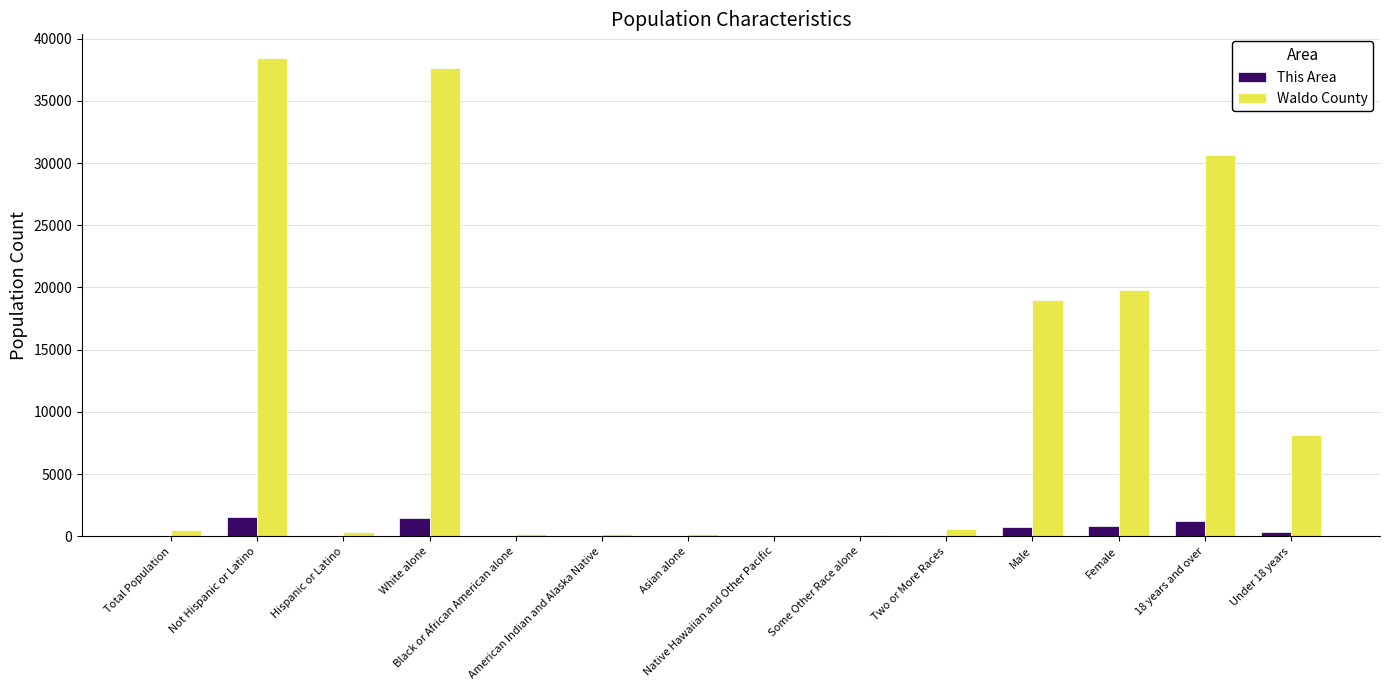

What is the spread (max minus min) of values at White alone?

36182